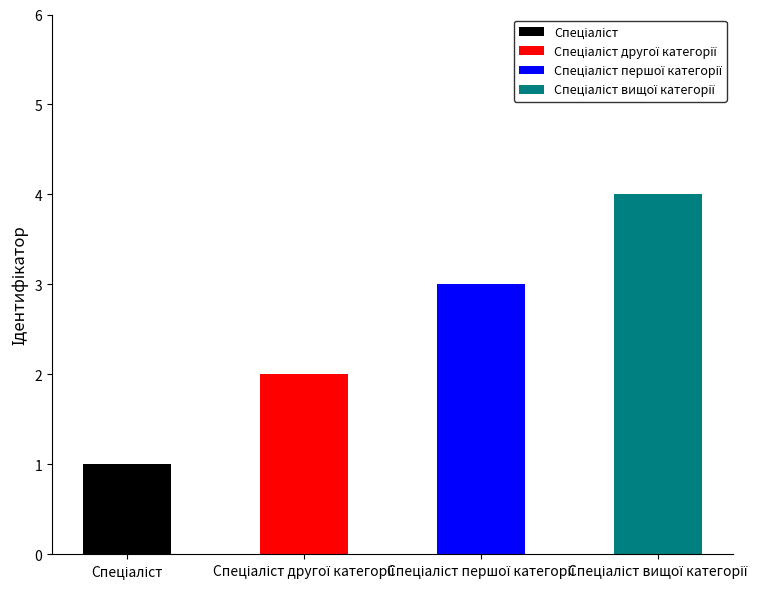

Rank the categories by value from highest to lowest.

Спеціаліст вищої категорії, Спеціаліст першої категорії, Спеціаліст другої категорії, Спеціаліст